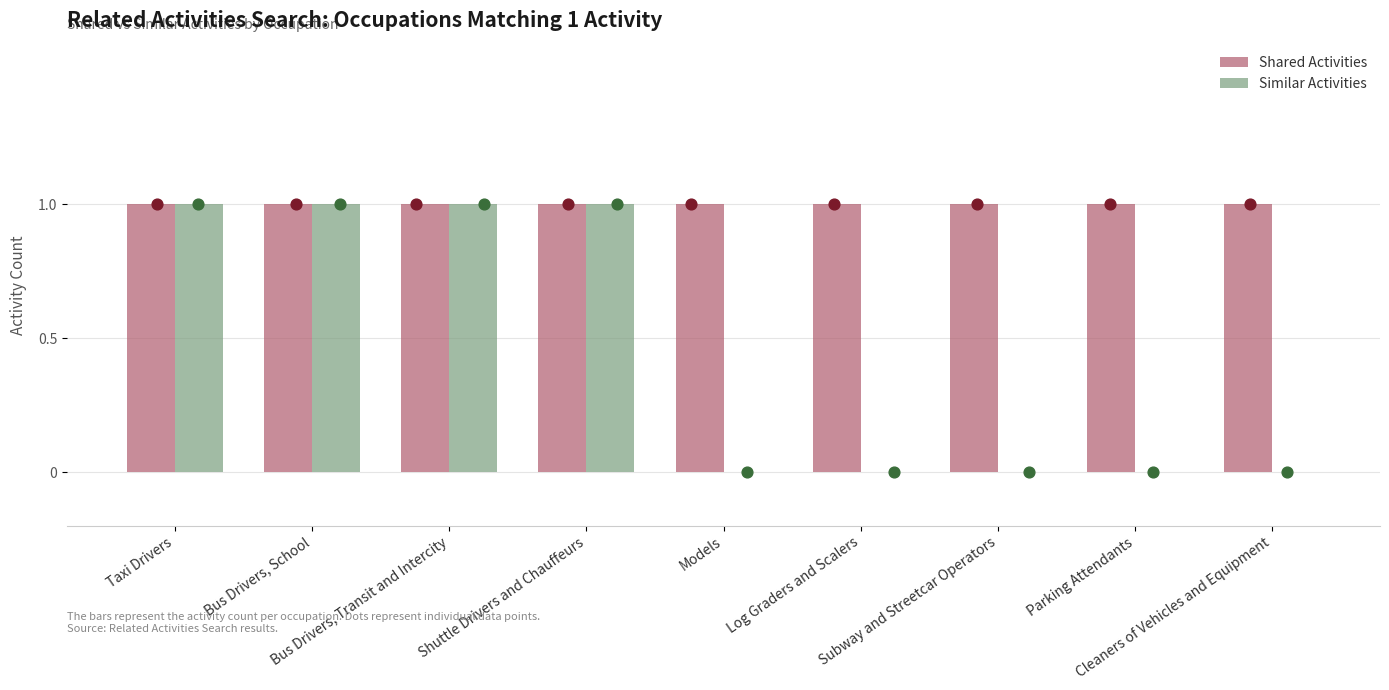

At which category is the sum across all series the highest?

Taxi Drivers